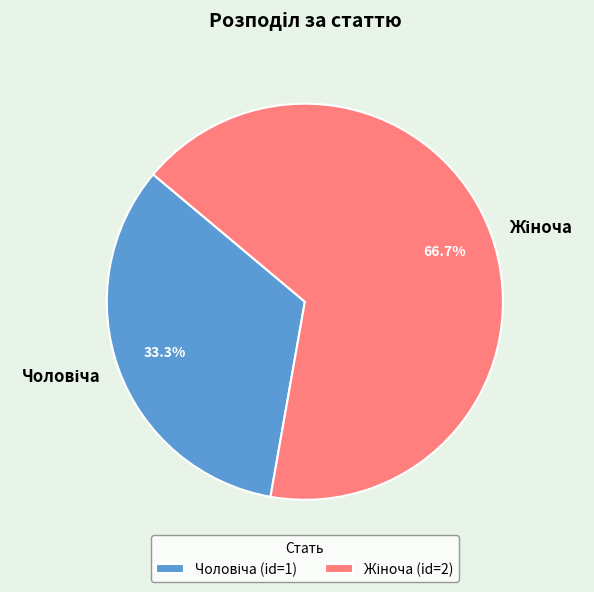

Is there any slice that represents more than half of the pie?

Yes